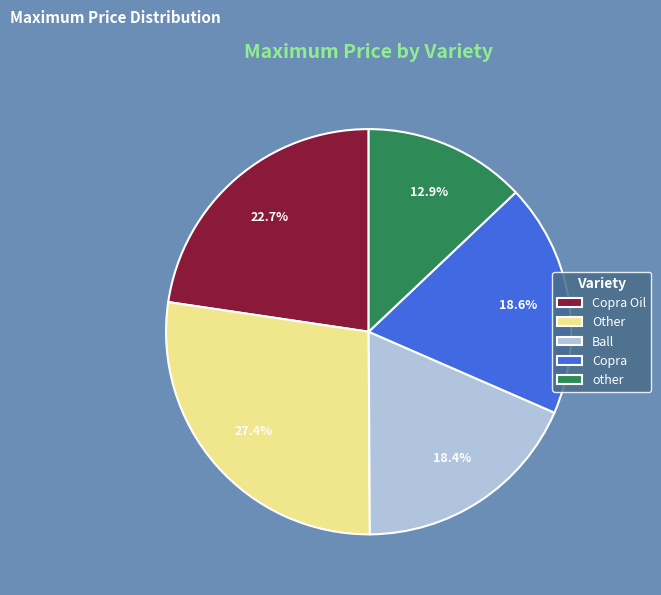

Which slice is the largest?

Other